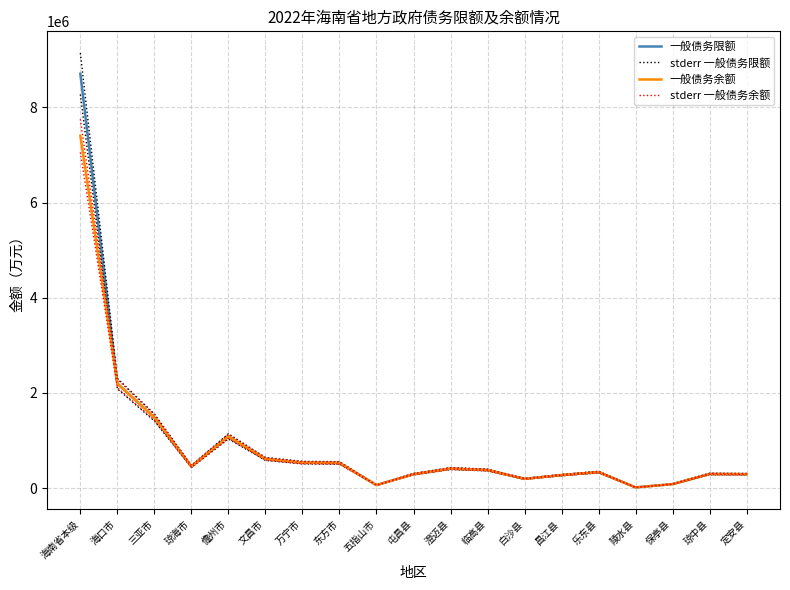

Reading left to right, extract all data points from this chart.

一般债务限额: 8707698.0	2197682.0	1484655.0	454981.0	1087766.0	613470.0	535435.0	529476.0	63937.0	293060.0	410867.0	379999.0	194982.0	273887.0	336863.0	15000.0	84901.0	297093.0	293335.0
stderr 一般债务限额: 9143082.9	2307566.1	1558887.8	477730.0	1142154.3	644143.5	562206.8	555949.8	67133.9	307713.0	431410.3	398999.0	204731.1	287581.3	353706.2	15750.0	89146.1	311947.7	308001.8
一般债务余额: 7404787.0	2197681.0	1484655.0	454981.0	1087766.0	613470.0	535435.0	529475.0	63936.0	293059.0	410867.0	379999.0	194981.0	273887.0	336862.0	15000.0	84901.0	297092.0	293335.0
stderr 一般债务余额: 7753094.9	2285588.3	1544041.2	473180.2	1131276.6	638008.8	556852.4	550654.0	66493.5	304781.4	427301.7	395199.0	202780.3	284842.5	350336.5	15600.0	88297.0	308975.7	305068.4